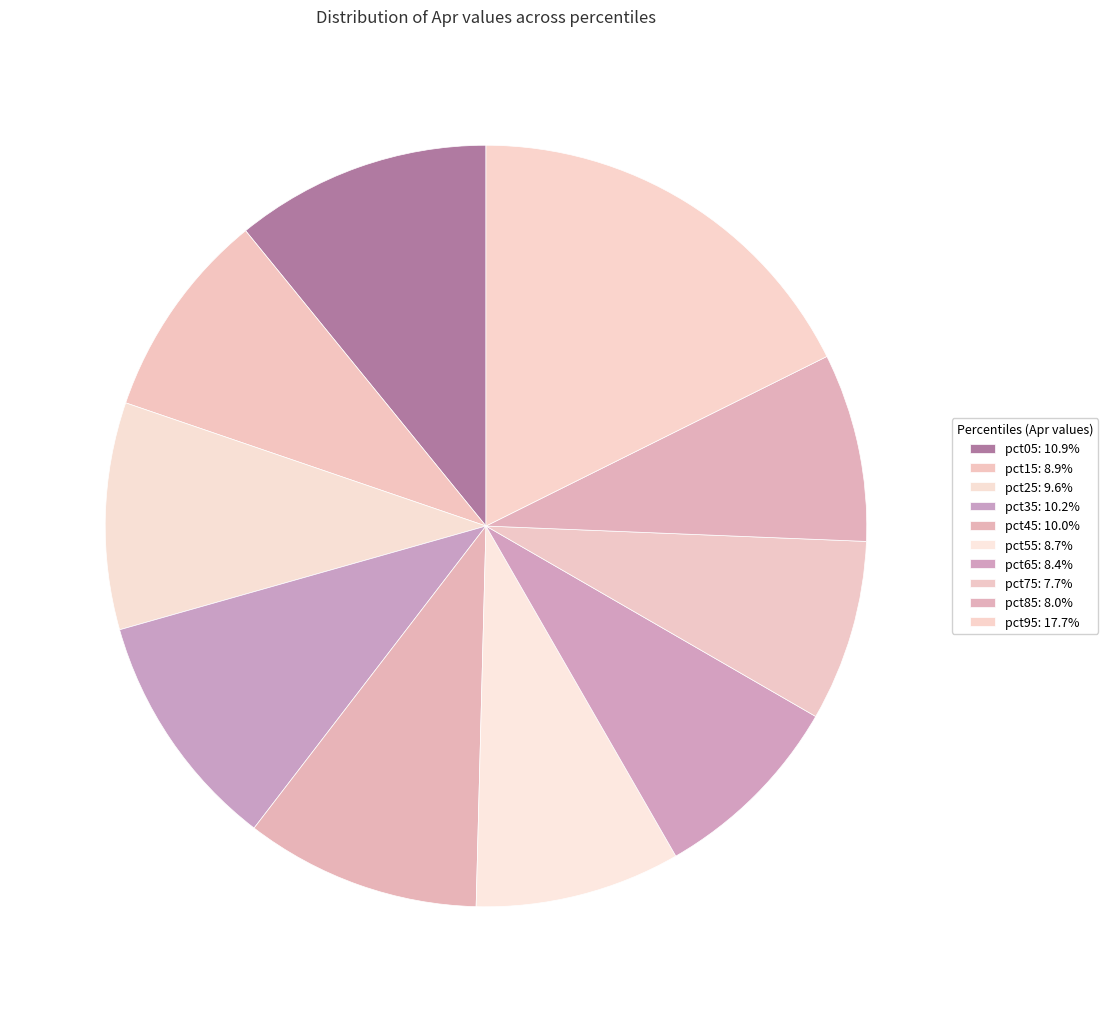

Count the number of slices in the pie.

10